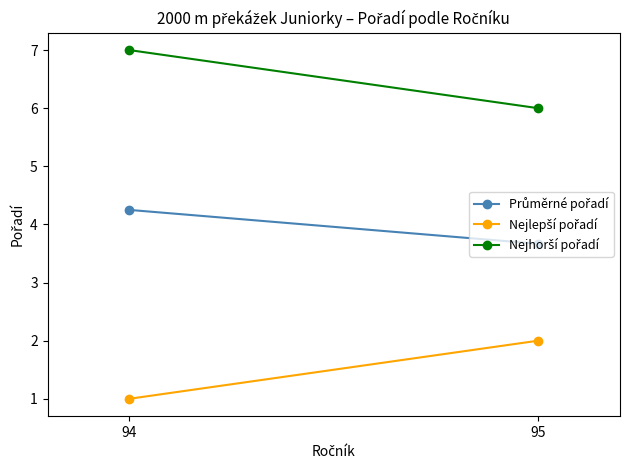

How many data points does each series have?

2